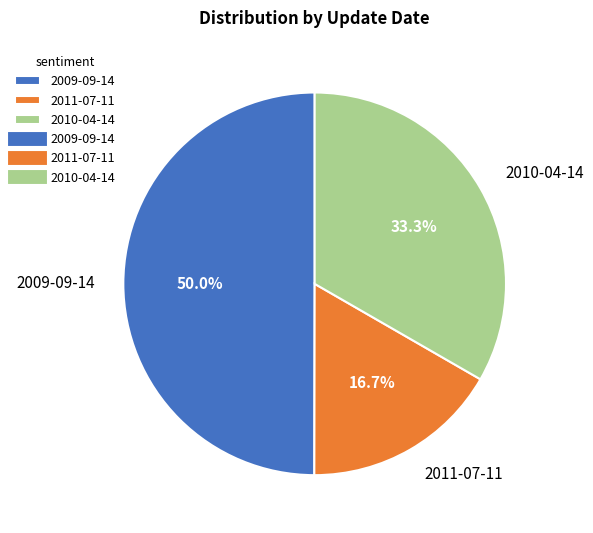

To the nearest percent, what is the difference between the largest and smallest slice percentages?

33%